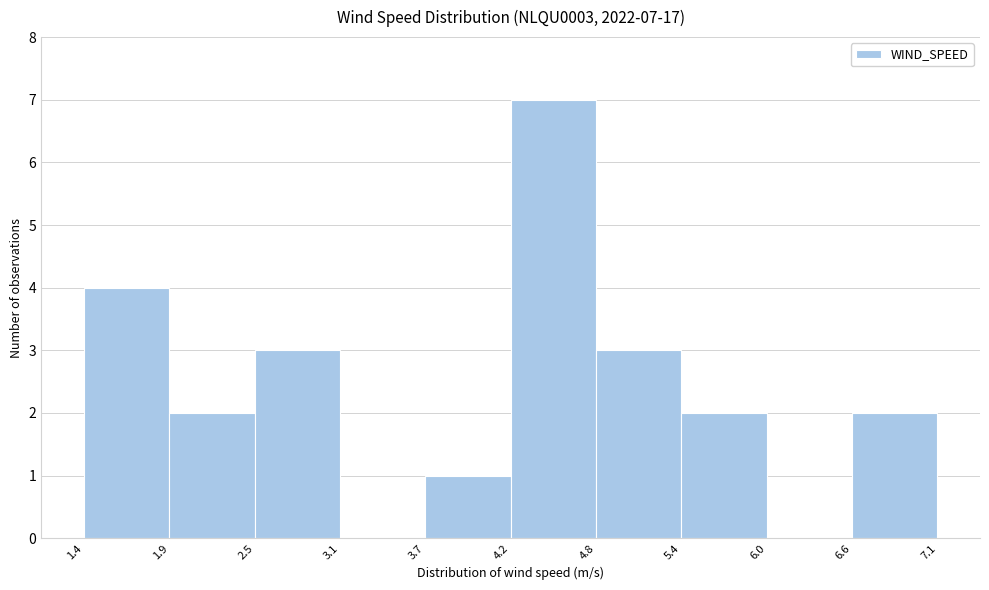

Which range on the x-axis has the tallest bar?

4.2 to 4.8